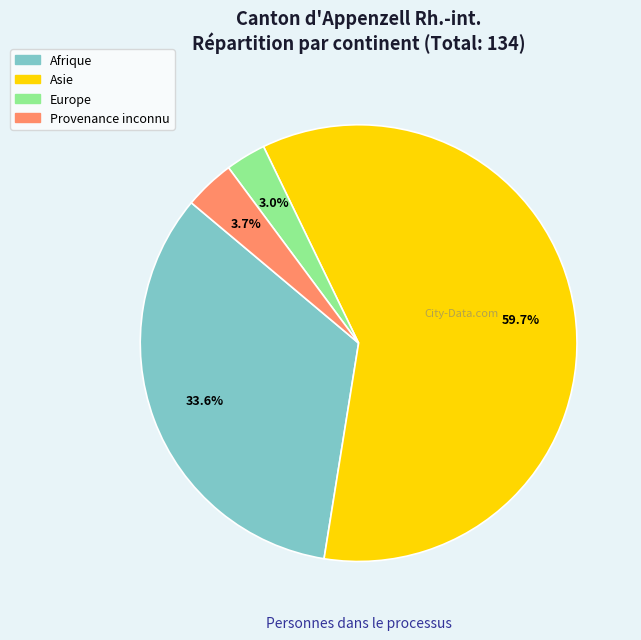

To the nearest percent, what portion does Afrique represent?

34%